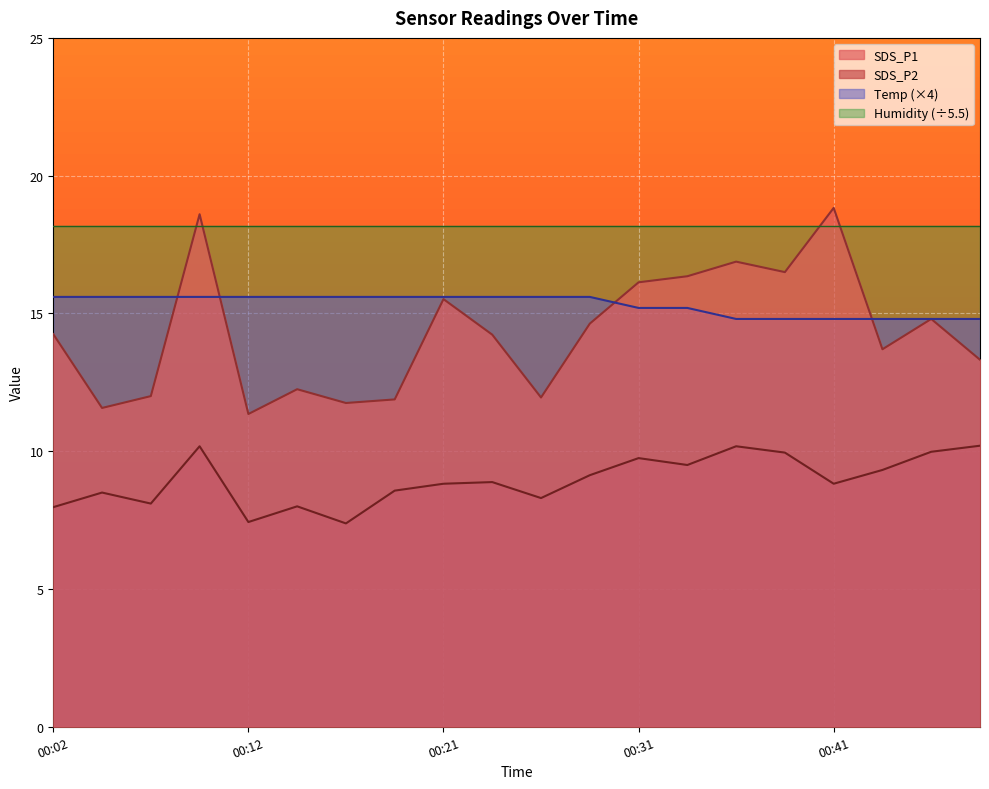

How many lines are shown in the chart?

4